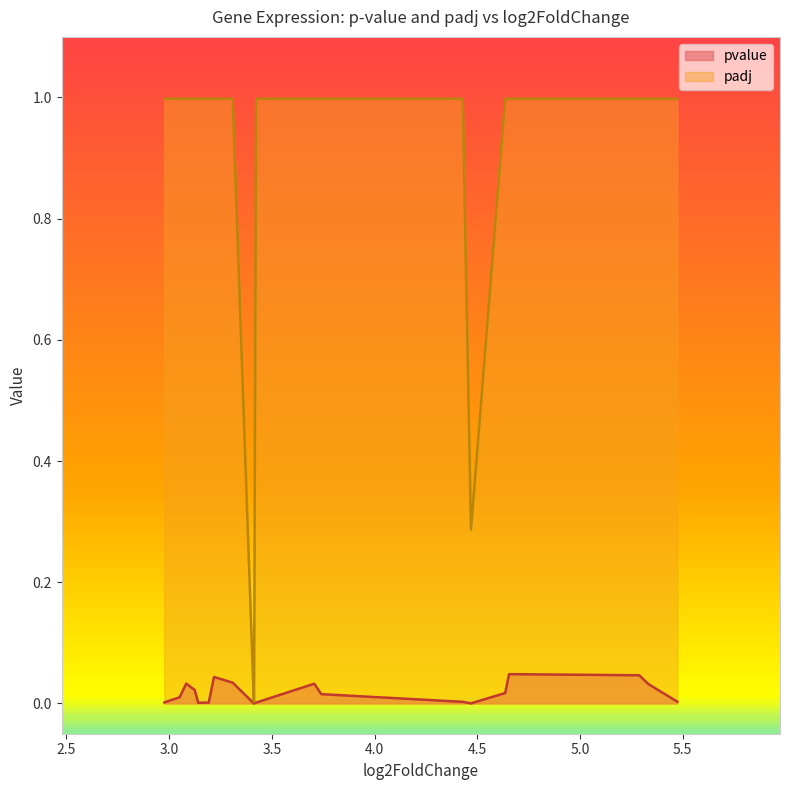

How many lines are shown in the chart?

2